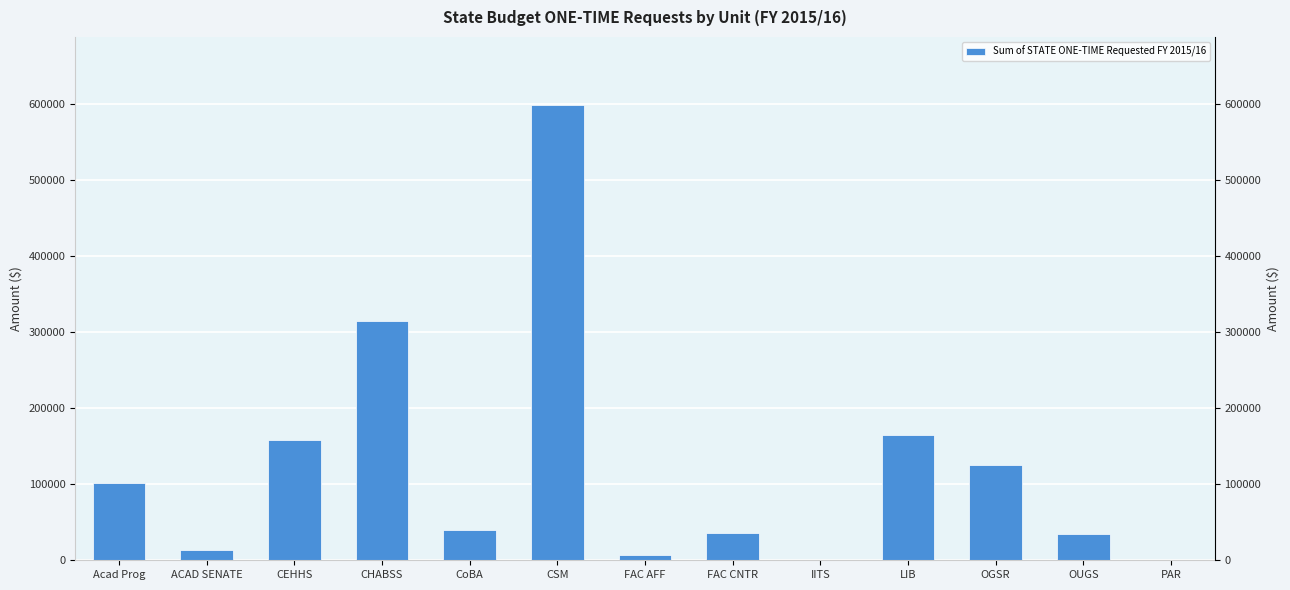

What value does the data have at CHABSS?

314900.0